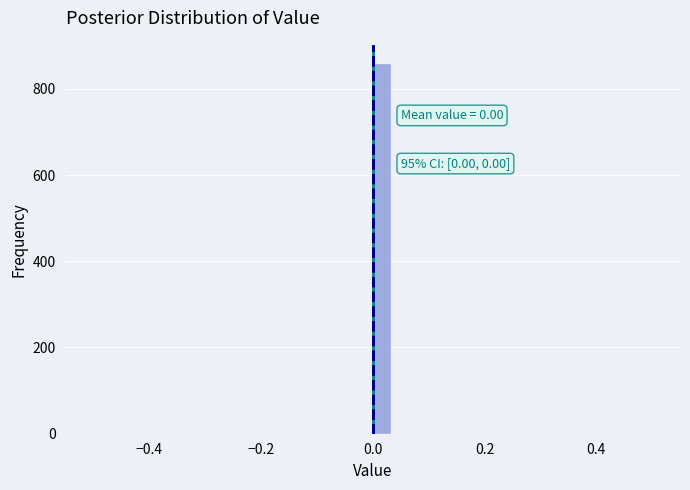

Read against the x-axis, roughly where is the centre of the tallest bar?

0.02